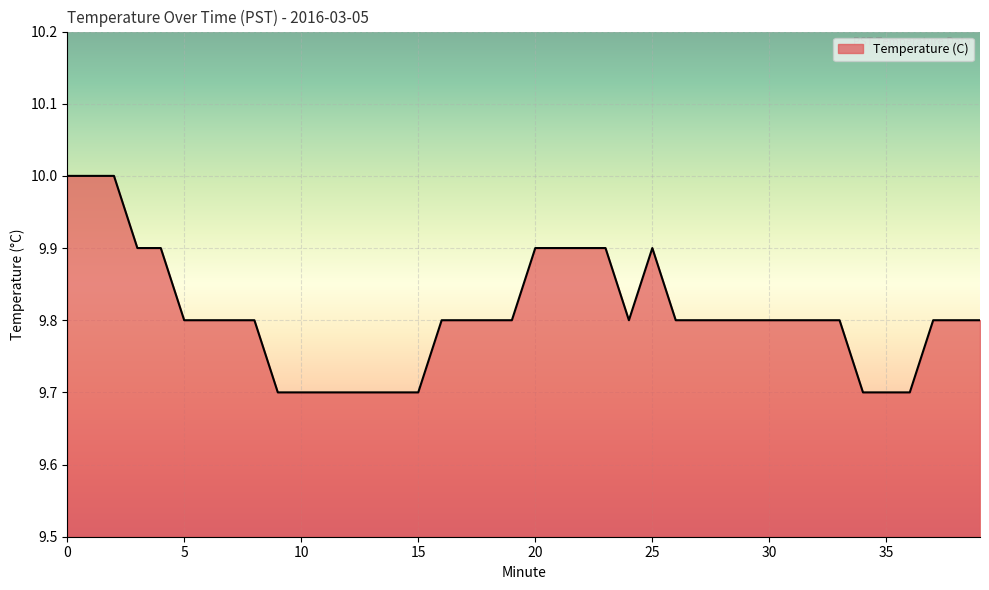

What is the minimum value shown in the chart?

9.7